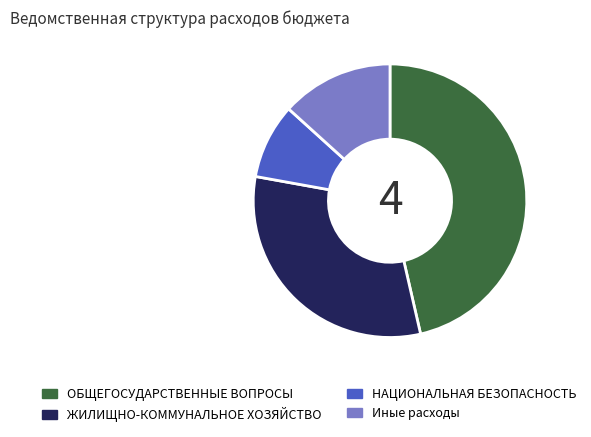

Is there any slice that represents more than half of the pie?

No